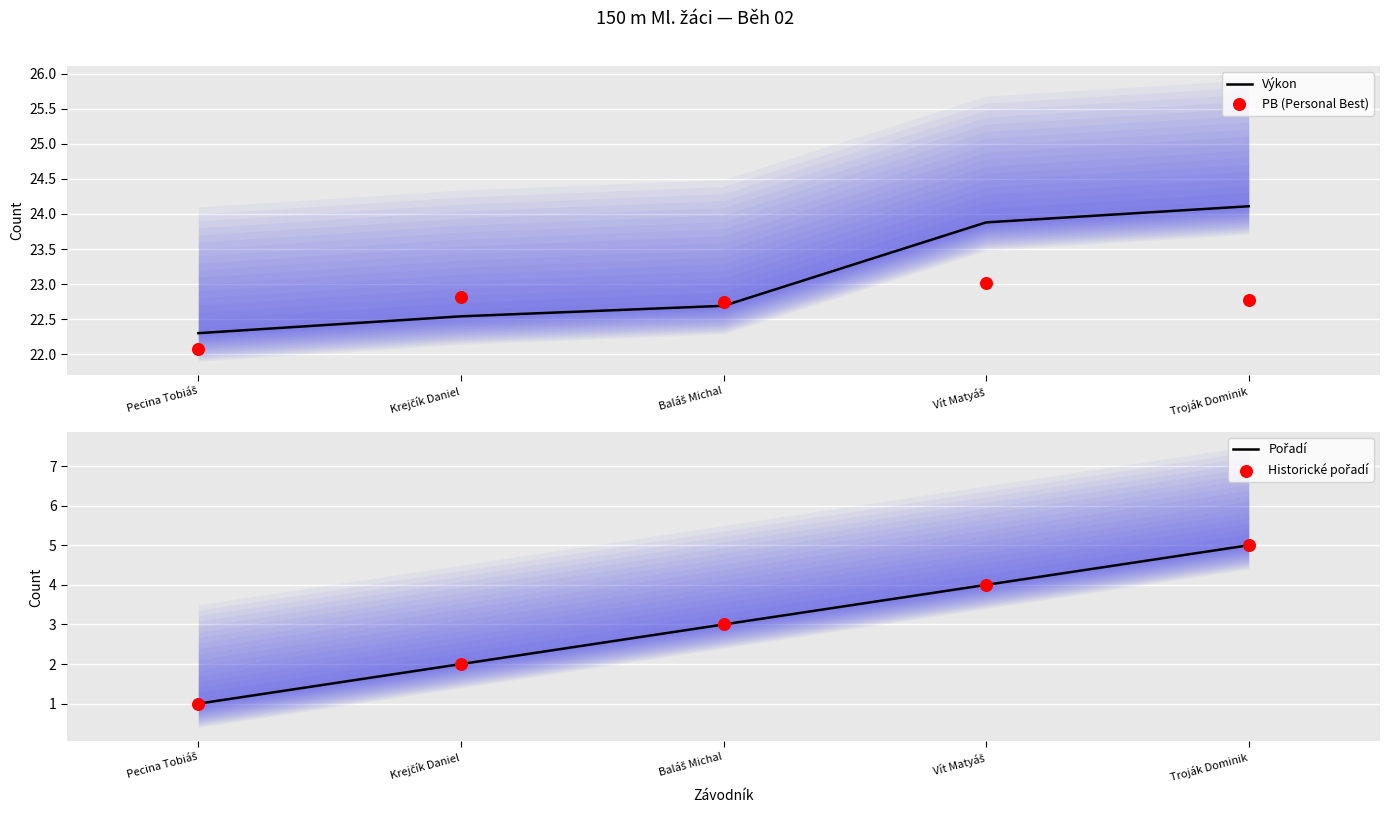

At how many categories does at least one series exceed 3?

5